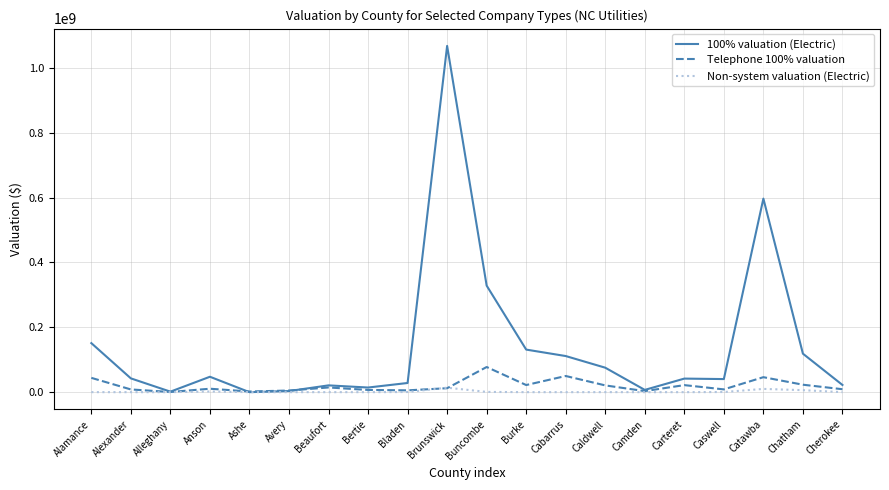

What is the difference between the maximum and second lowest values in the Telephone 100% valuation series?

75570810